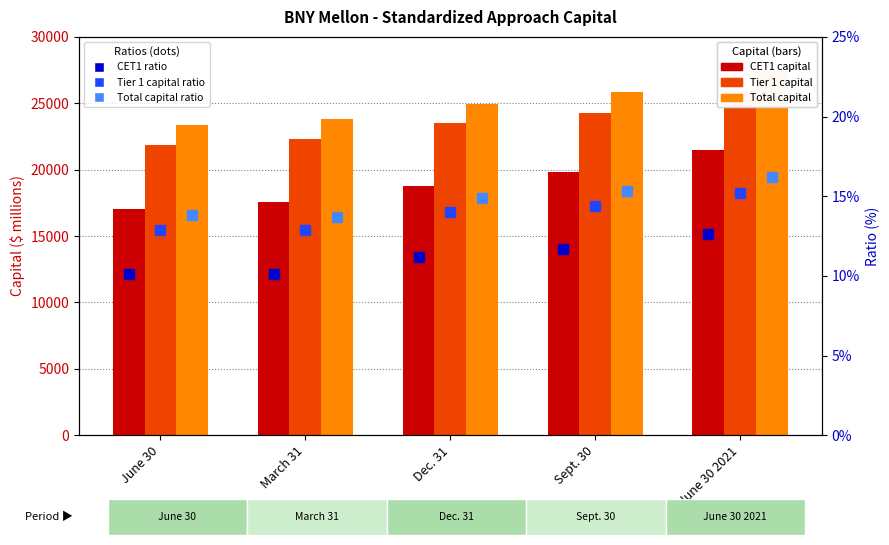

What is the average value of the CET1 capital series?

18938.4